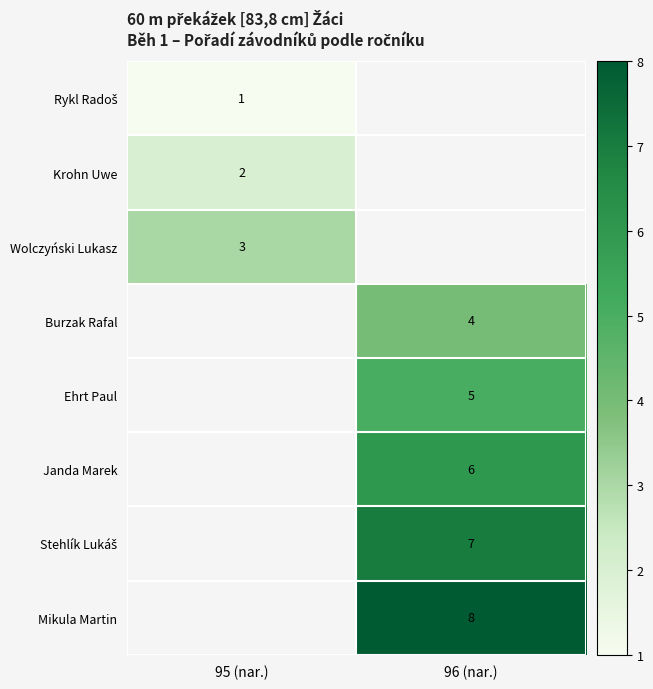

Is it true that Burzak Rafal equals 1 at 96 (nar.)?

False